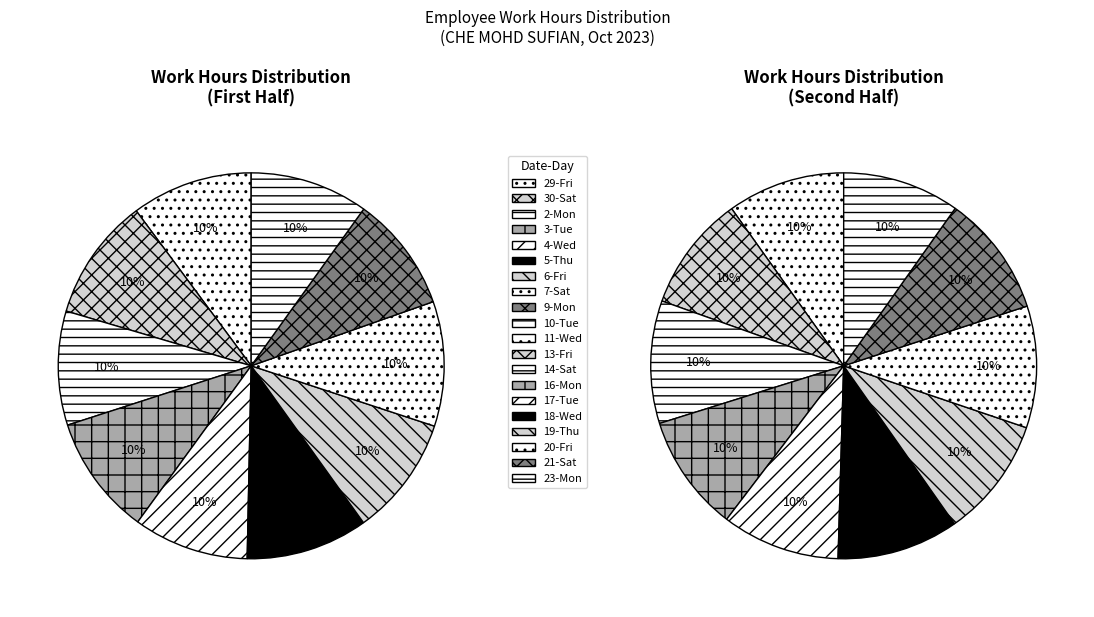

Count the number of slices in the pie.

20